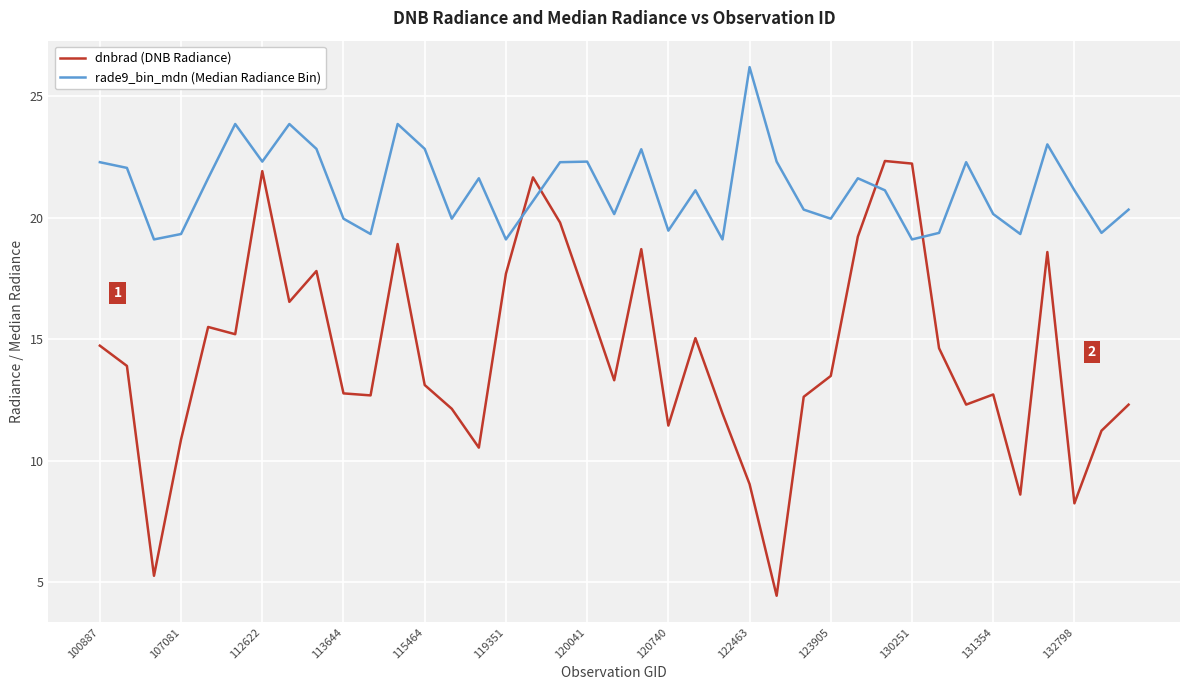

Which series has the largest total across all categories?

rade9_bin_mdn (Median Radiance Bin)